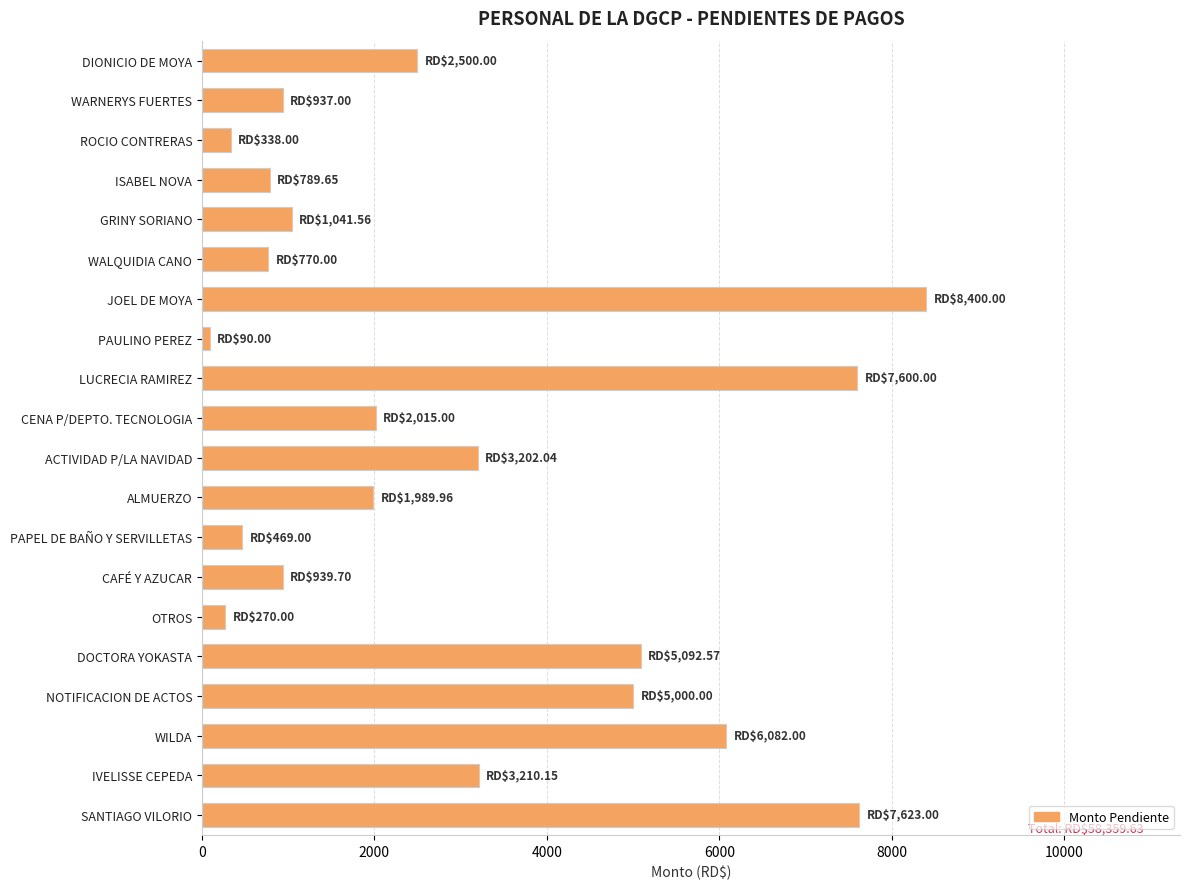

What is the maximum value shown in the chart?

8400.0